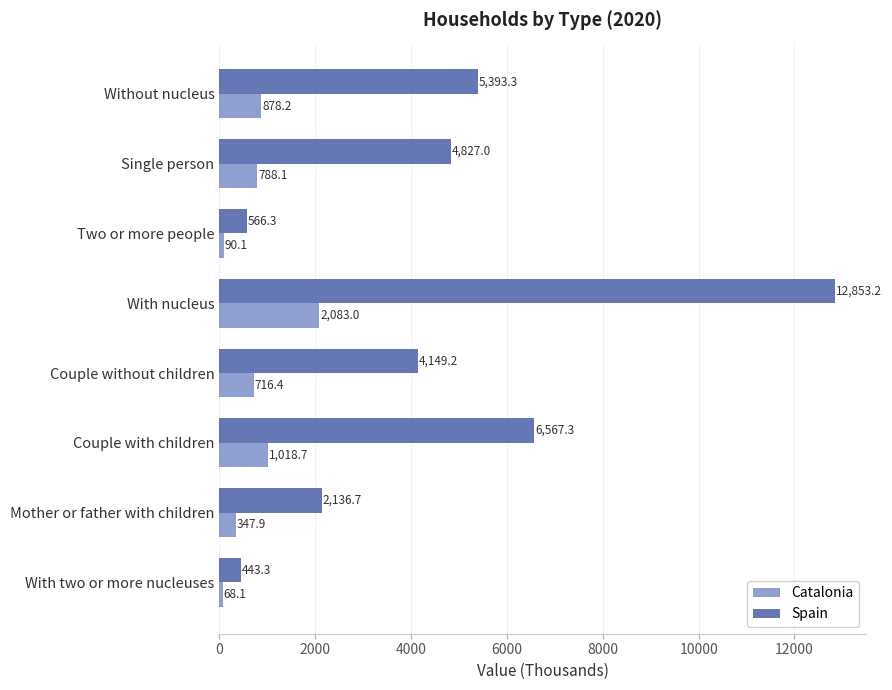

What is the difference between the highest and lowest values at With two or more nucleuses?

375.2